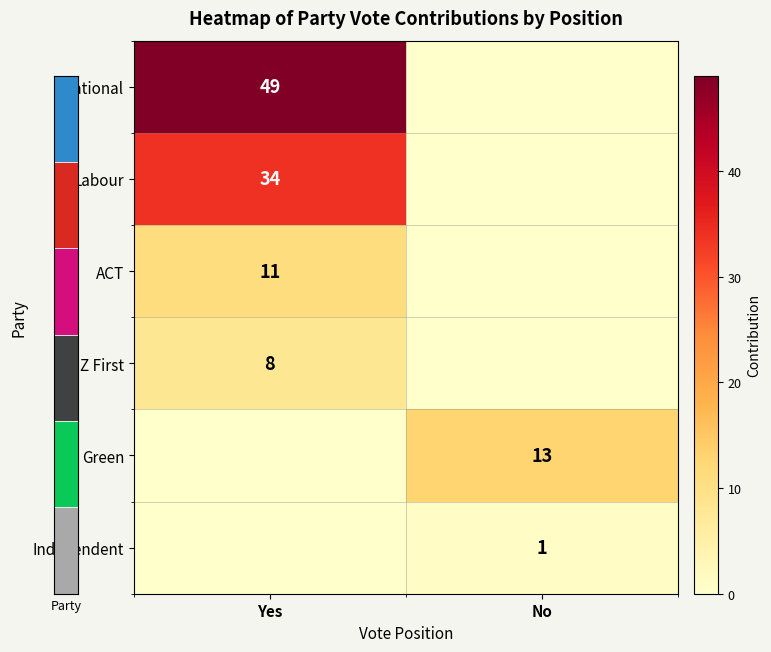

True or false: National has a value of 19 at Yes.

False